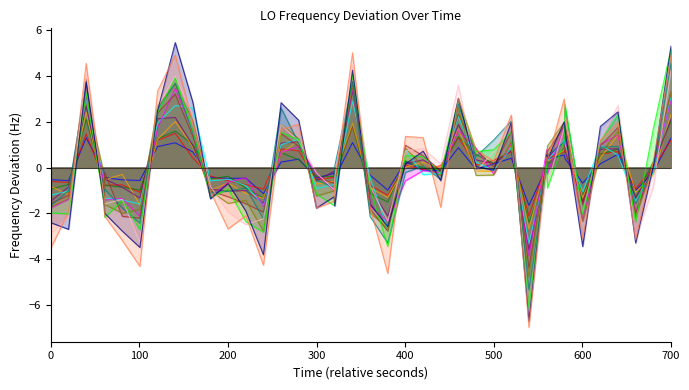

Reading left to right, list all the values displayed in this chart.

-1.6	-1.2	3.9	-1.6	-0.2	-2.1	-2.2	2.4	3.2	1.4	-1.0	-1.3	-1.6	-1.9	1.5	0.9	-0.4	-0.7	-0.5	3.7	-1.8	-2.8	1.0	0.5	-0.1	2.3	0.8	0.0	1.6	-4.4	0.2	0.7	1.8	1.8	-1.6	0.9	1.7	-2.0	0.1	3.3